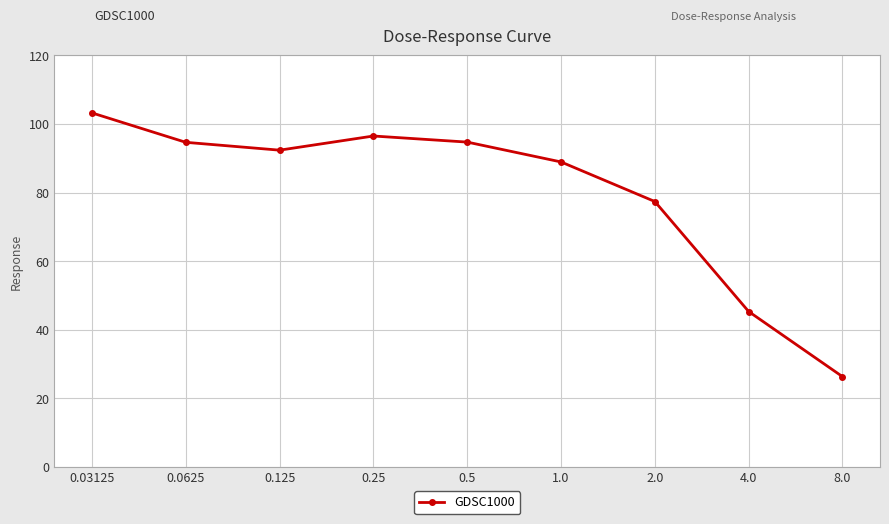

What position from the right is 0.03125?

9